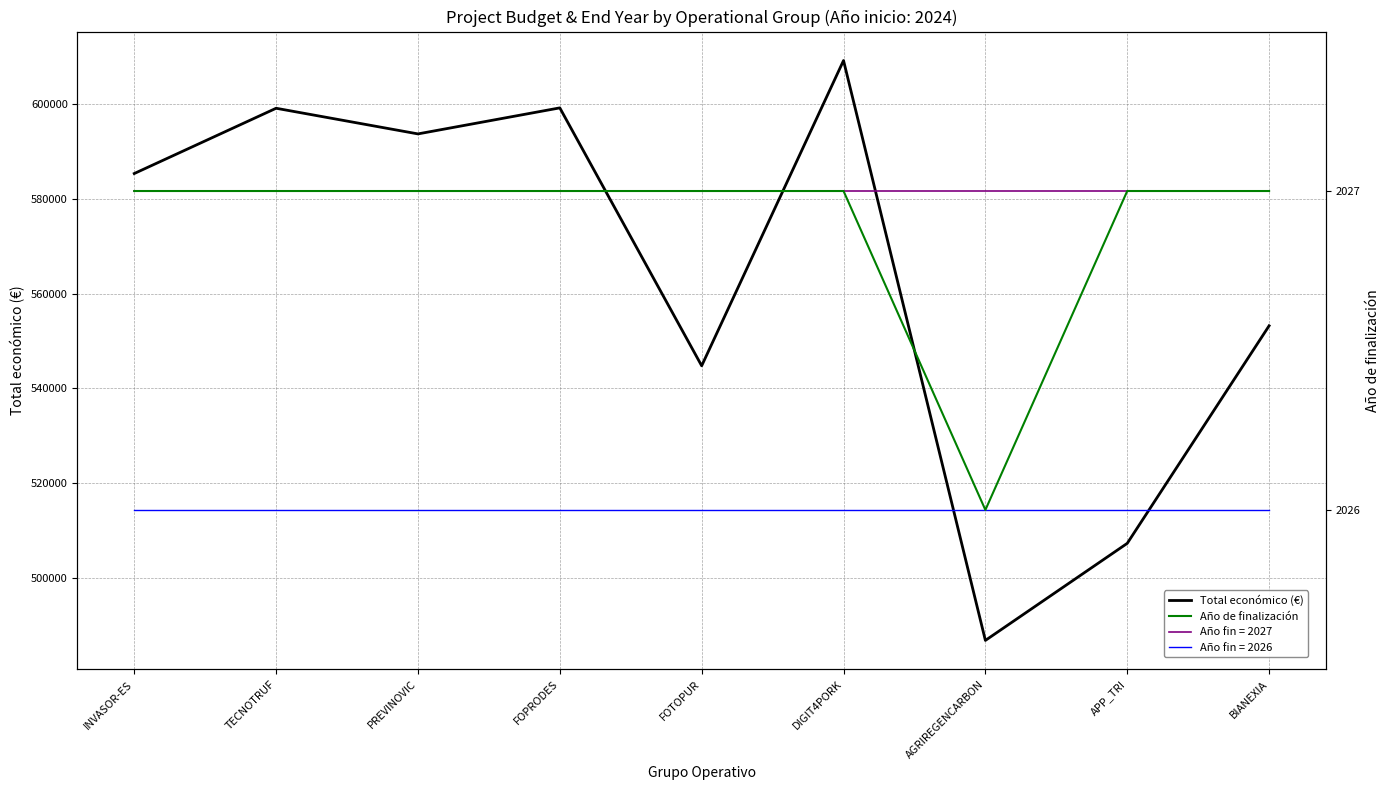

Which series has the largest range (max minus min)?

Total económico (€)